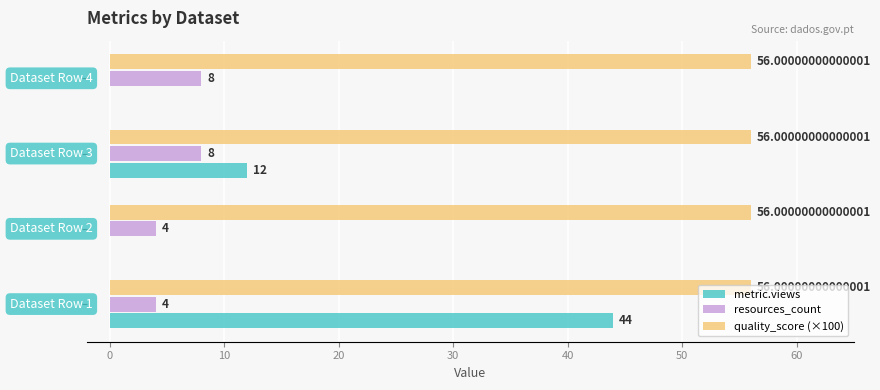

Which series has the largest total across all categories?

quality_score (×100)